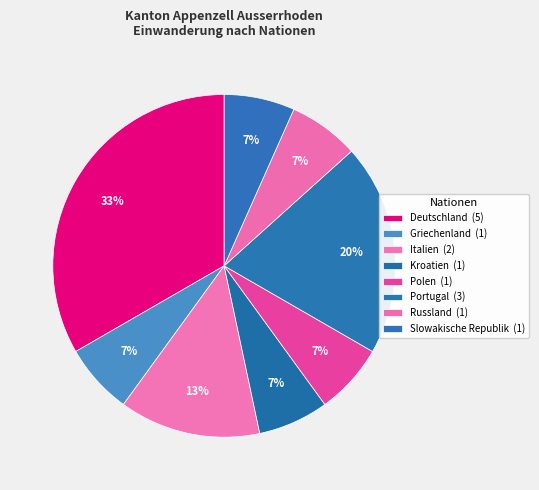

How many segments does this pie chart have?

8